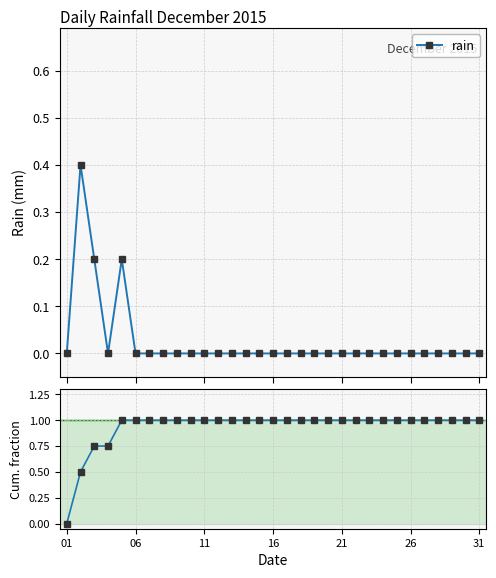

True or false: rain and Cumulative fraction intersect in this chart.

False